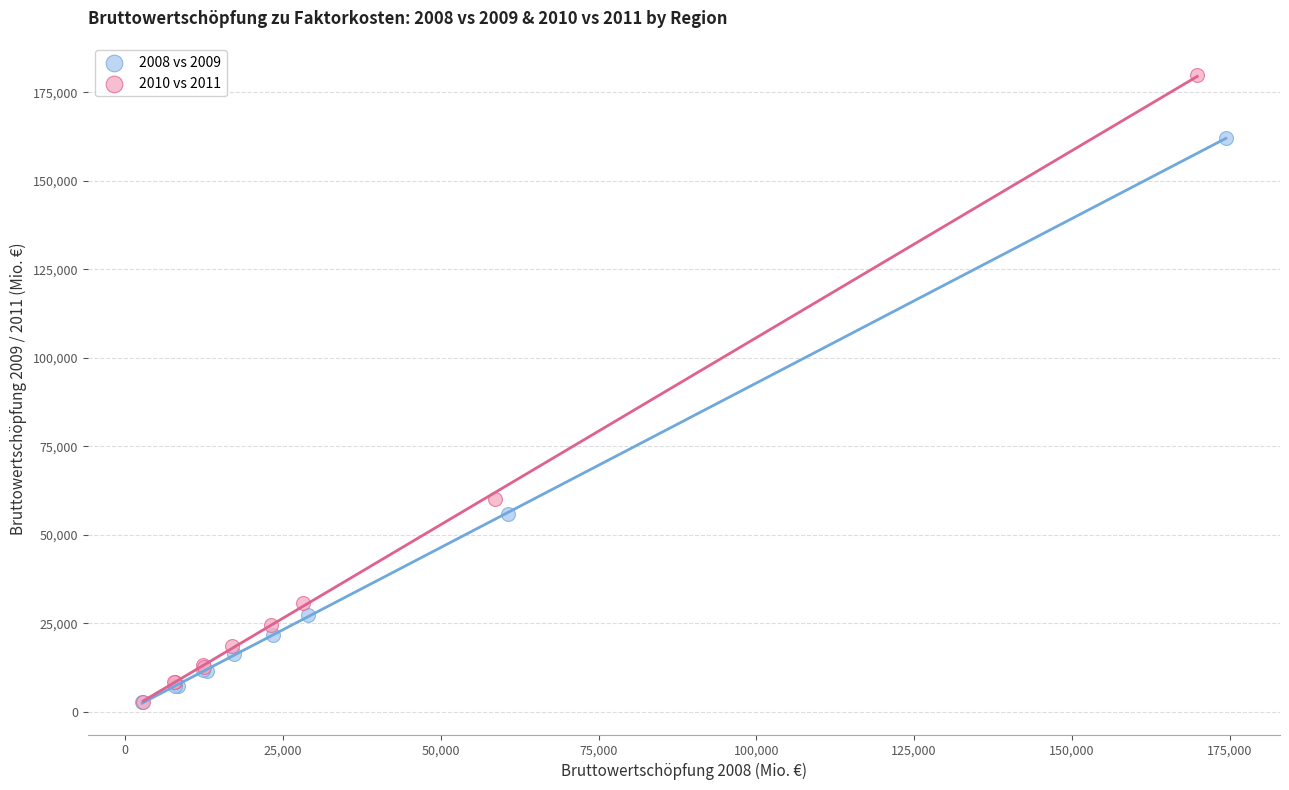

Which series has the widest spread of Y values?

2010 vs 2011